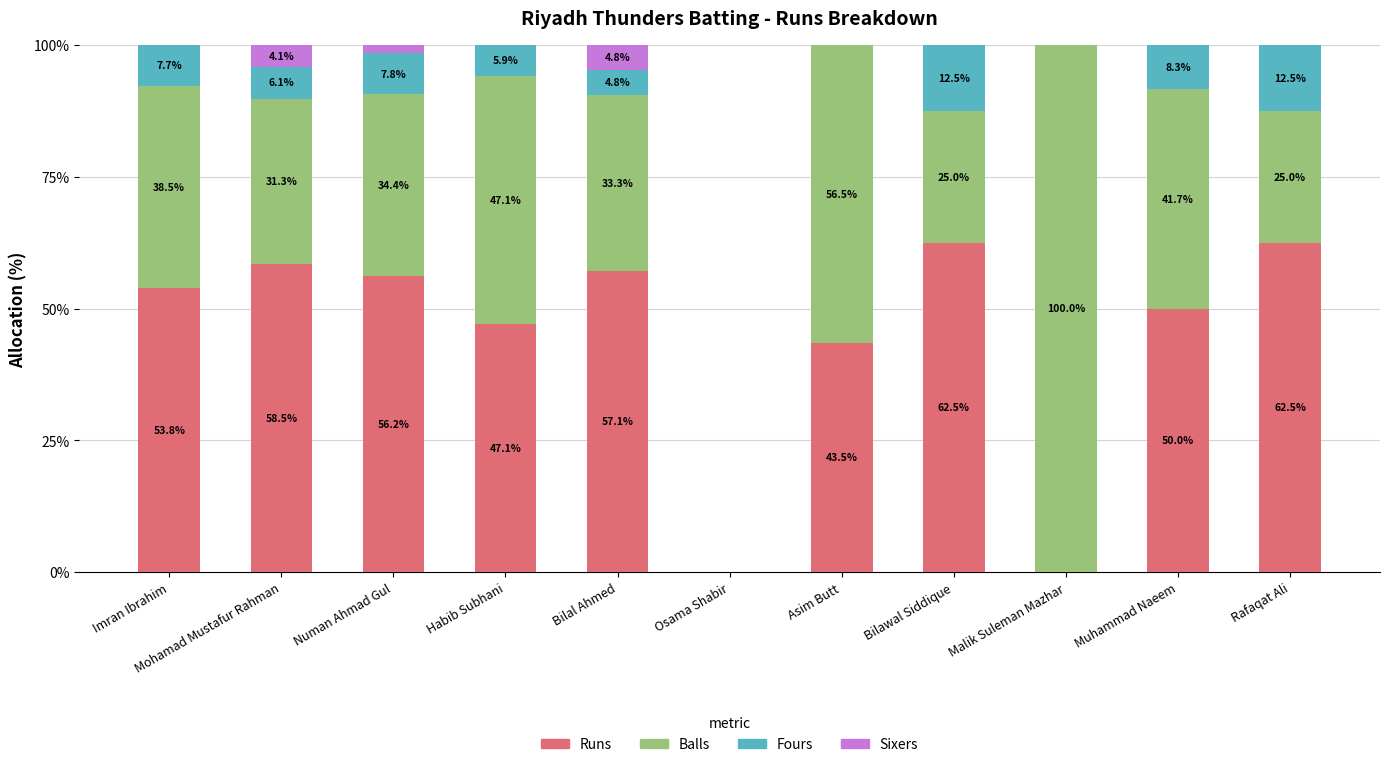

What is the total value across all series at Imran Ibrahim?

100.0